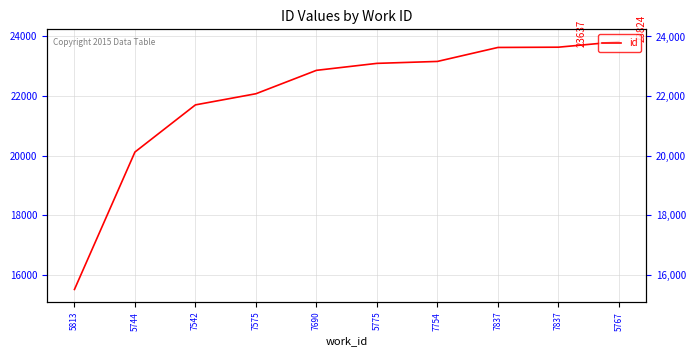

What is the ratio of the value at 7542 to the value at 7837?

0.9